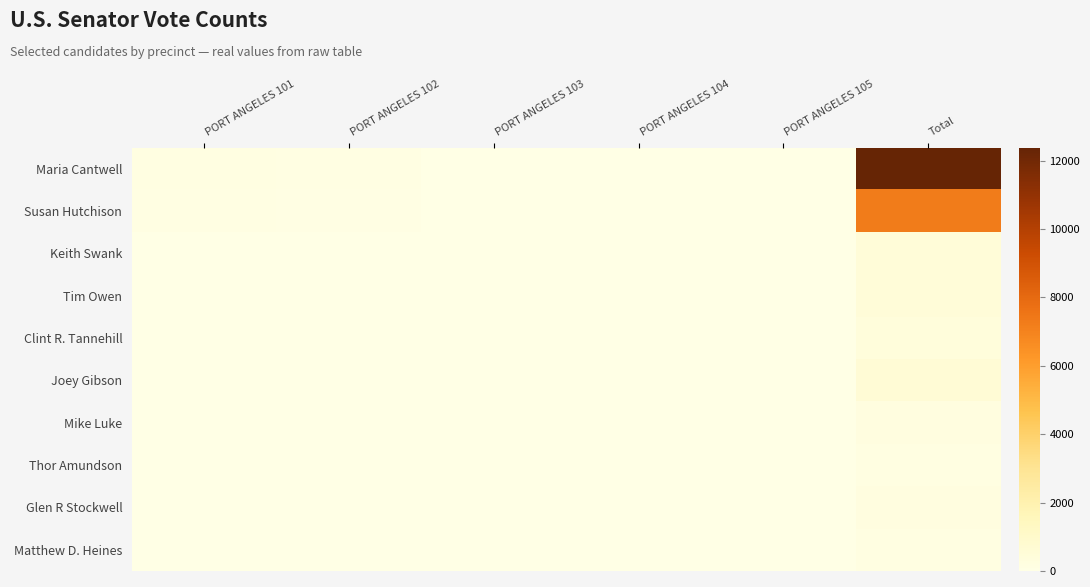

At which category is the sum across all series the highest?

Total